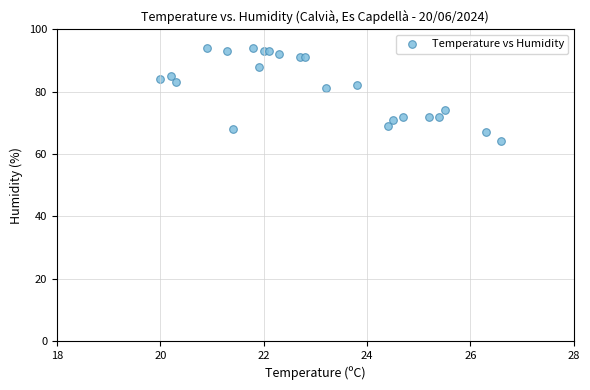

What is the range of Y values (max minus min)?

30